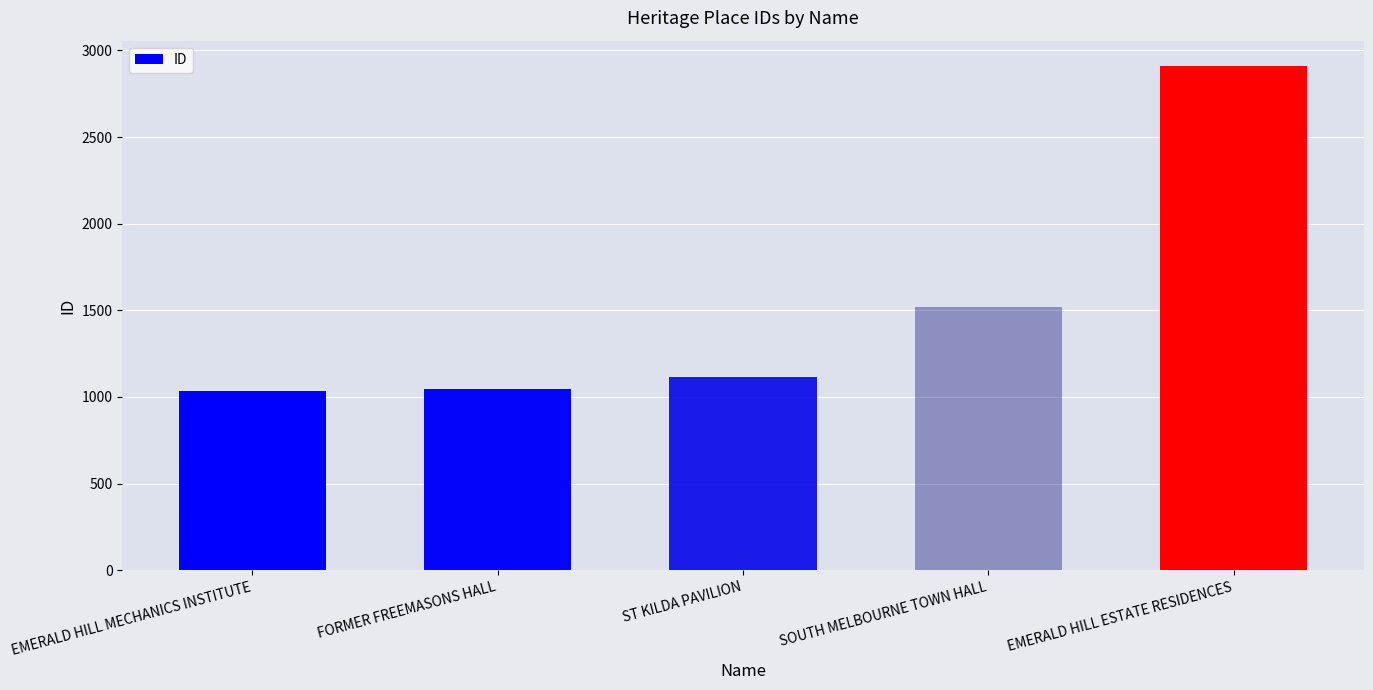

At which label is the value closest to 1973?

SOUTH MELBOURNE TOWN HALL